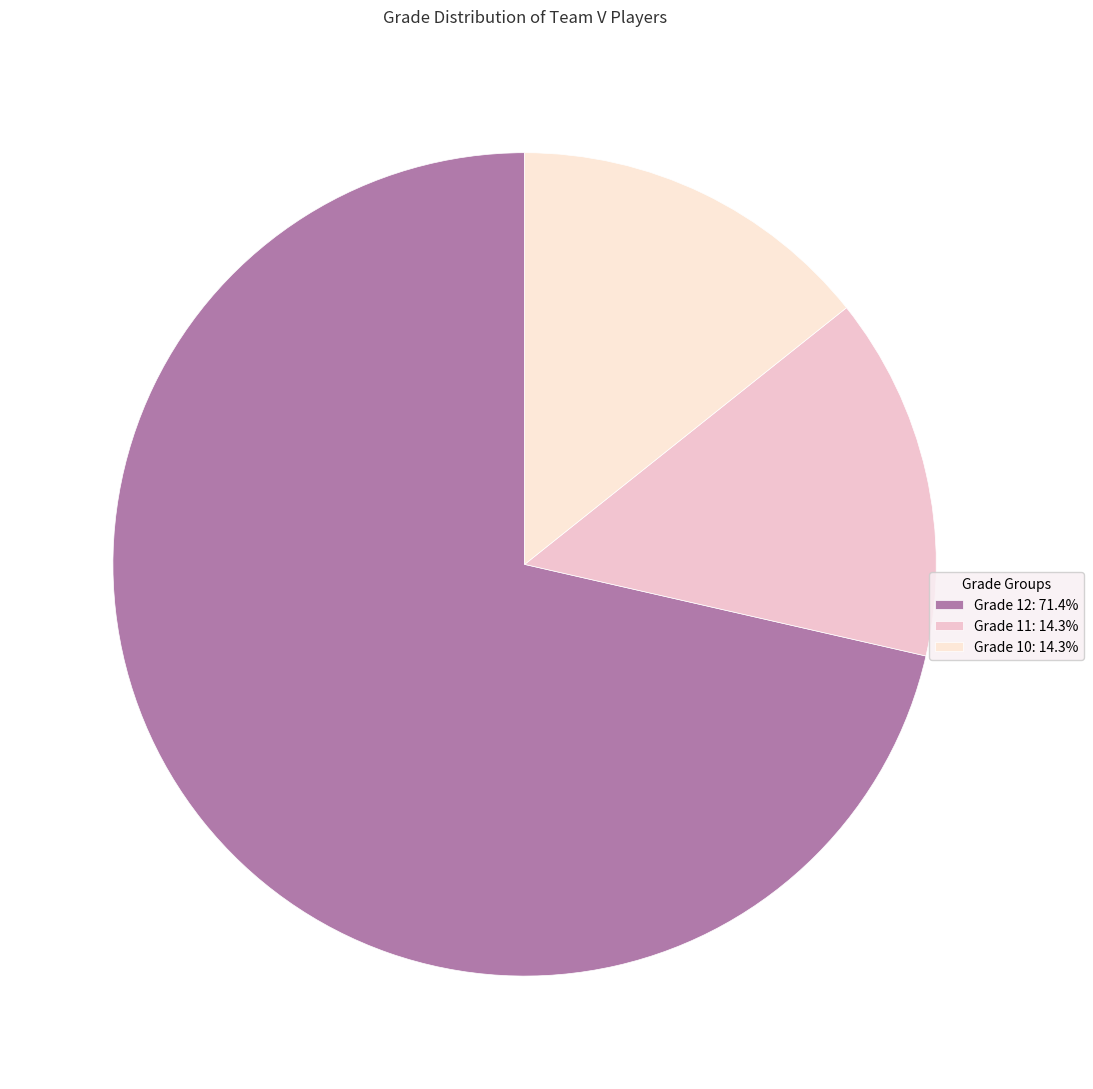

Is there a majority slice in this chart?

Yes